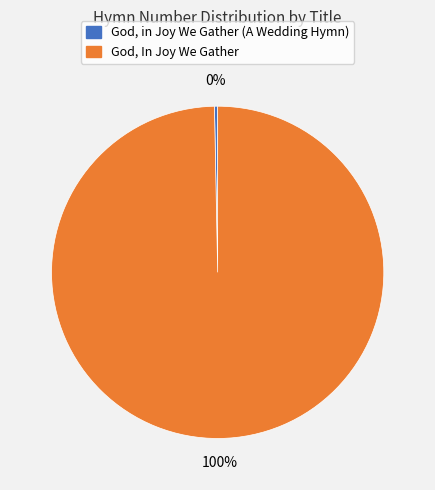

True or false: God, In Joy We Gather accounts for 100% of the total.

True